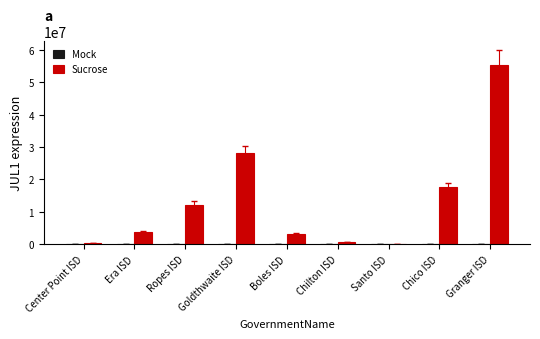

True or false: Sucrose has a value of 0.0 at Santo ISD.

True